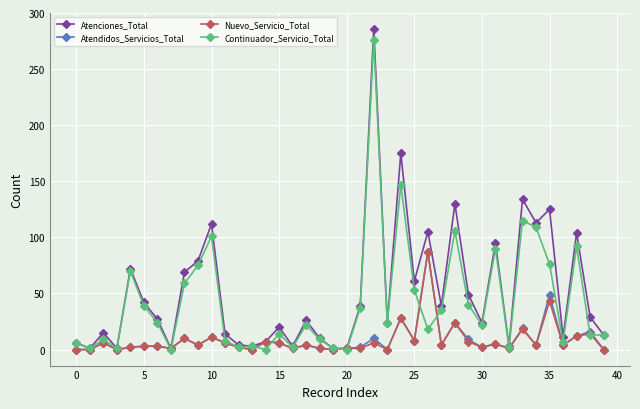

What is the maximum value shown in the chart?

286